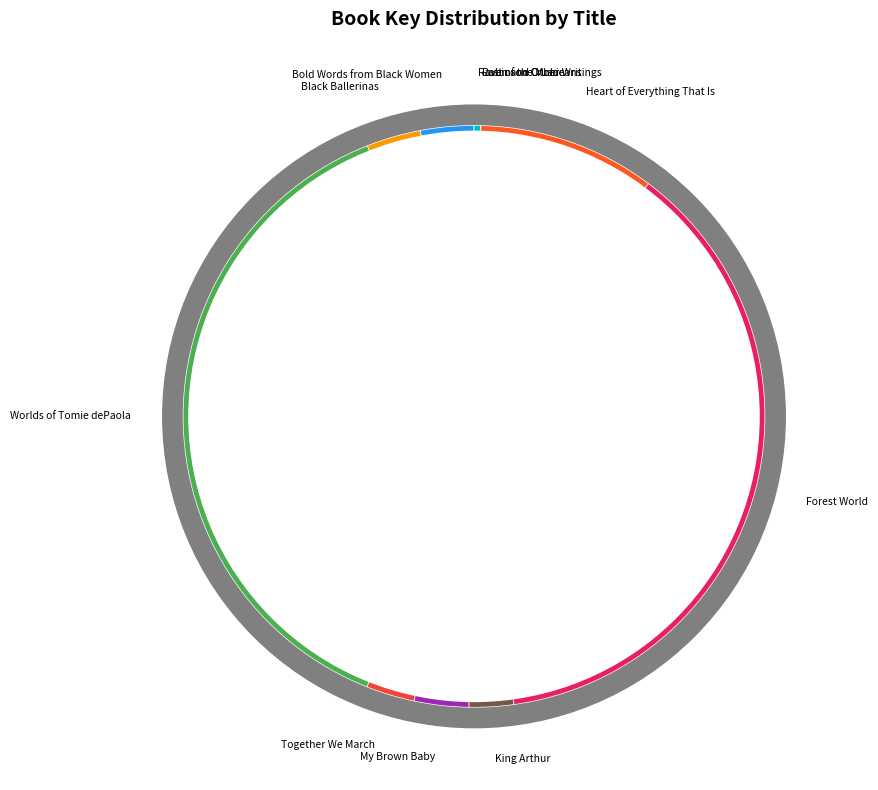

How many segments does this pie chart have?

11